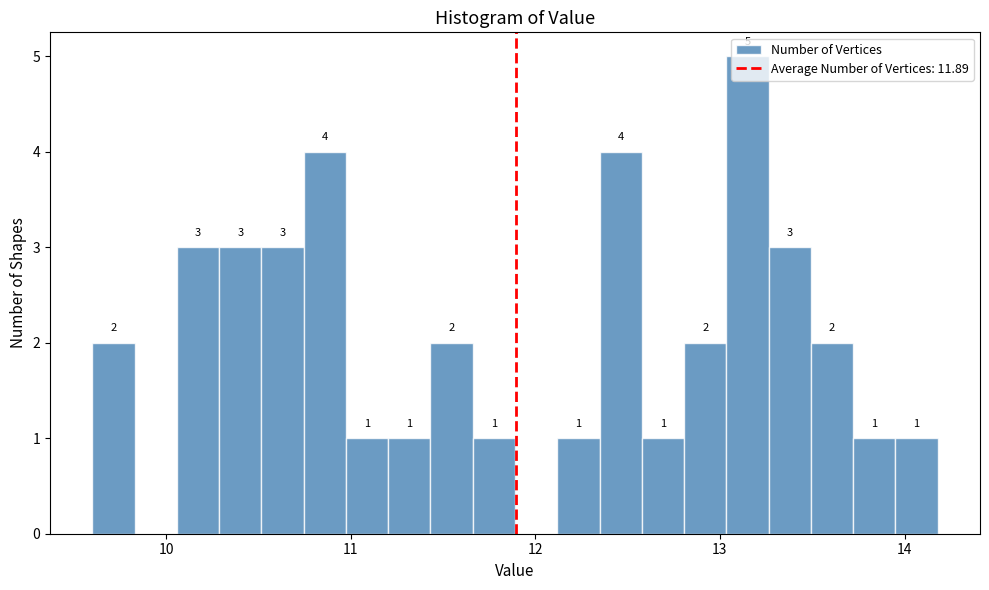

Read against the x-axis, roughly where is the centre of the tallest bar?

13.1